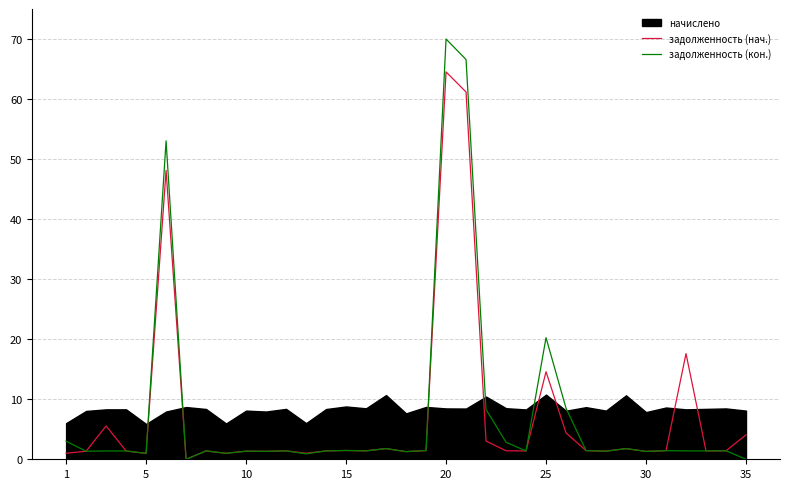

How many values in the задолженность (нач.) series exceed 1?

32